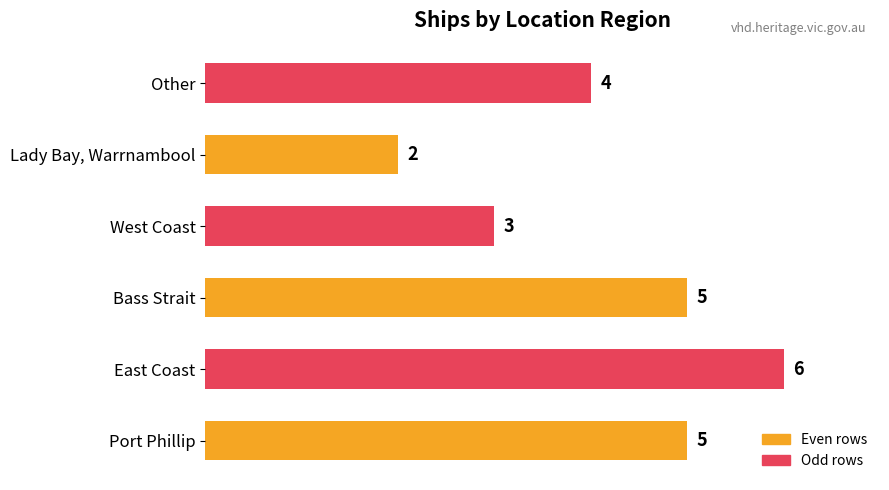

The chart shows a value of 5 at Port Phillip. True or false?

True